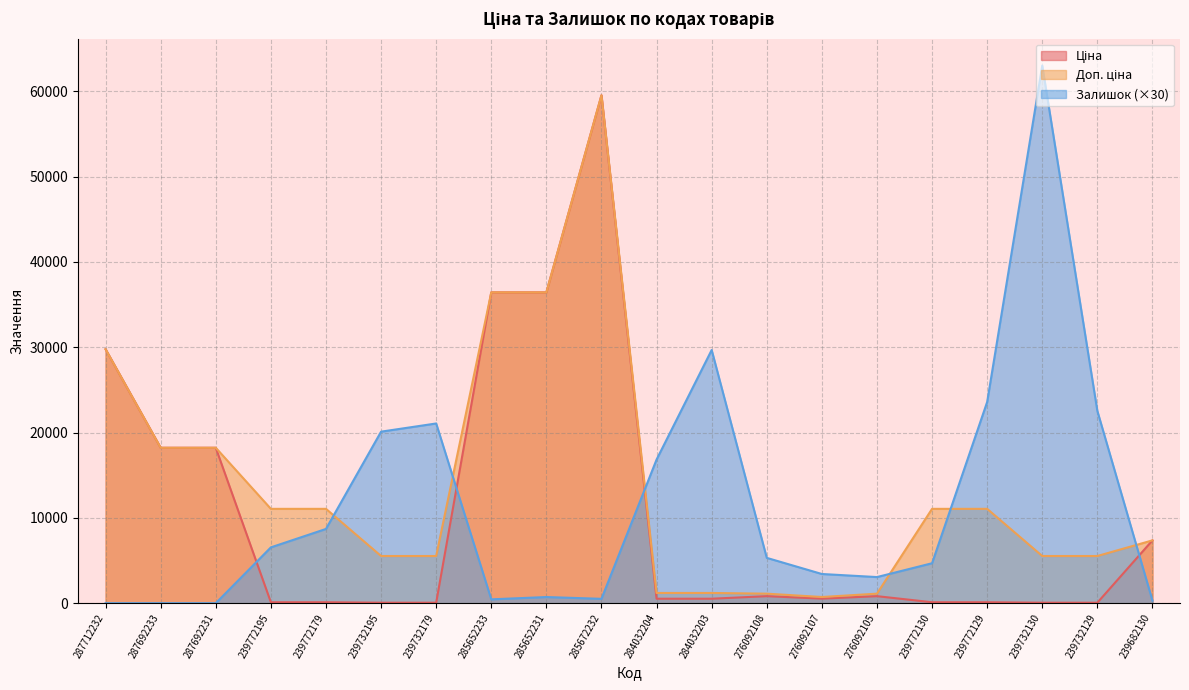

How many lines are shown in the chart?

3